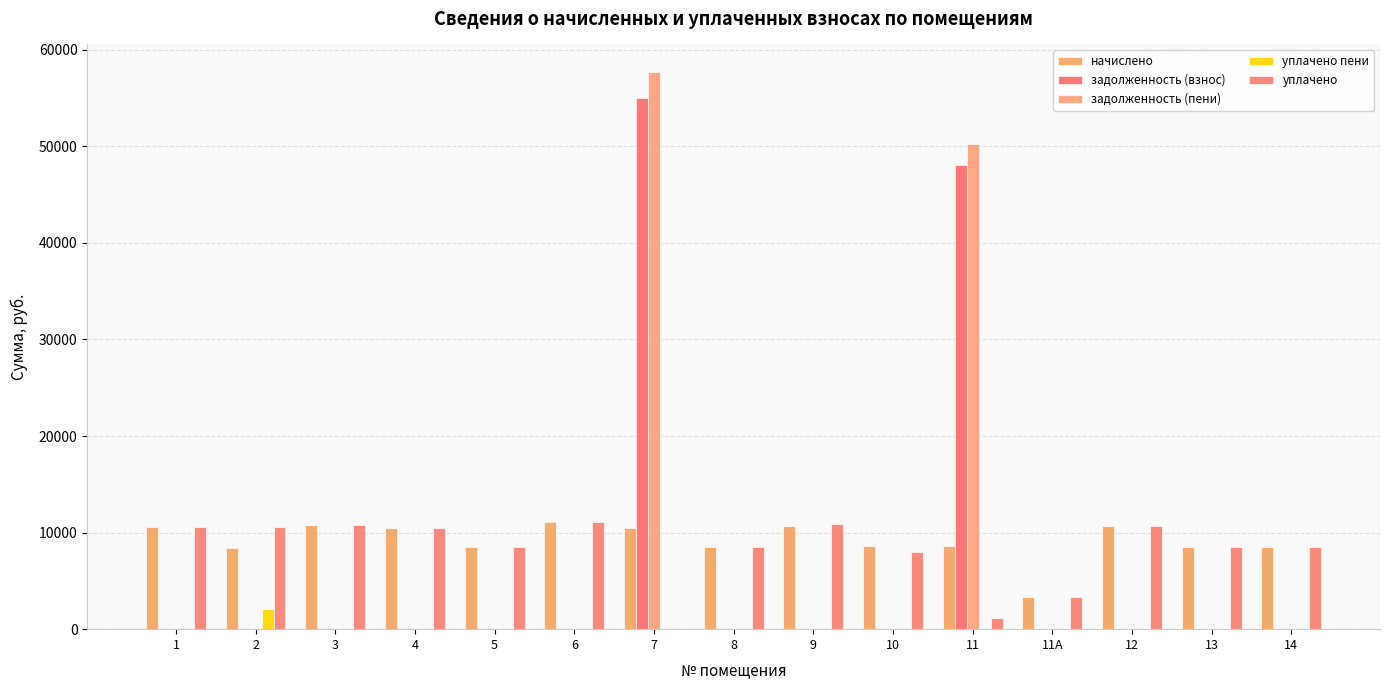

Does the chart contain stacked bars?

No